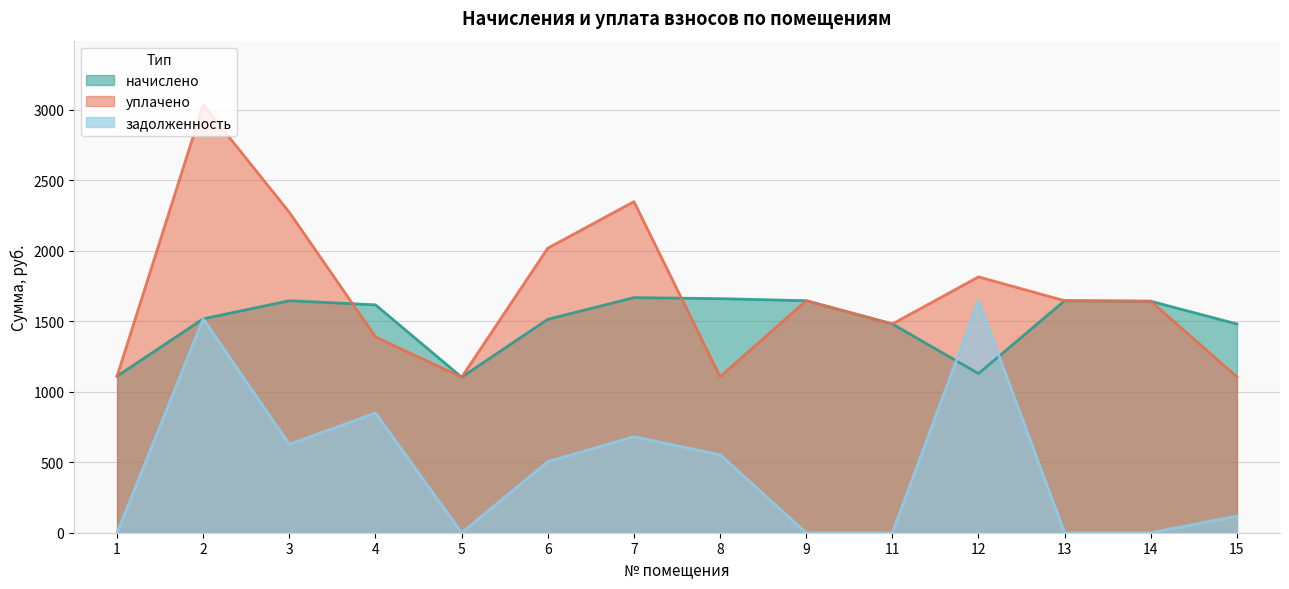

Rank the categories by уплачено value from highest to lowest.

2, 7, 3, 6, 12, 9, 13, 14, 11, 4, 1, 8, 15, 5